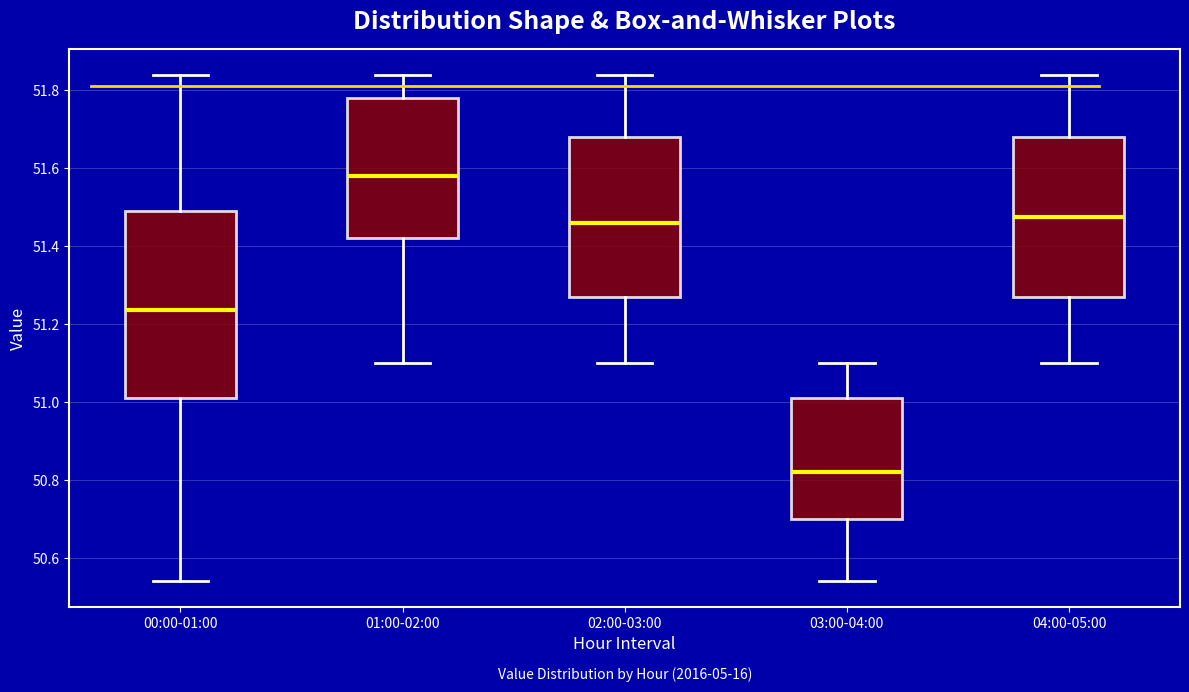

Reading left to right, transcribe this box plot: for each box, give where its median line is, the range the box spans, and where its two whiskers end, as read against the y-axis. The values are not printed on the chart, so give them approximately, as read against the axis.

00:00-01:00: median 51.24, box 51.02 to 51.50, whiskers 50.54 to 51.84
01:00-02:00: median 51.58, box 51.42 to 51.78, whiskers 51.10 to 51.84
02:00-03:00: median 51.46, box 51.28 to 51.68, whiskers 51.10 to 51.84
03:00-04:00: median 50.82, box 50.70 to 51.02, whiskers 50.54 to 51.10
04:00-05:00: median 51.48, box 51.28 to 51.68, whiskers 51.10 to 51.84